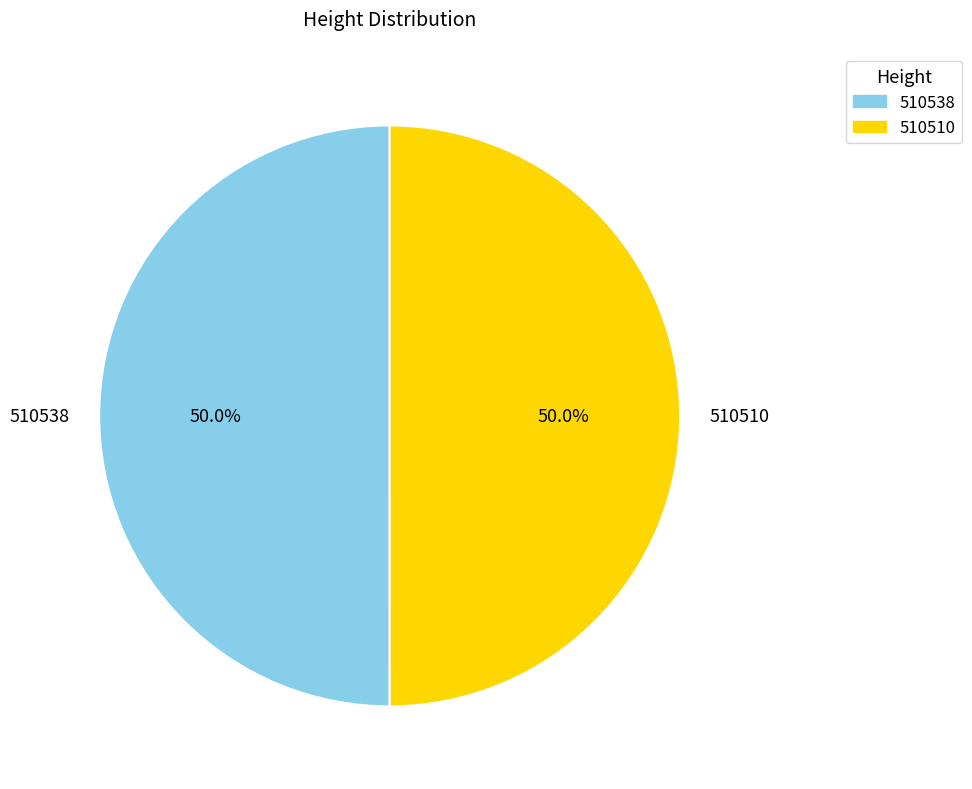

Do 510538 and 510510 together represent more than half of the pie?

Yes